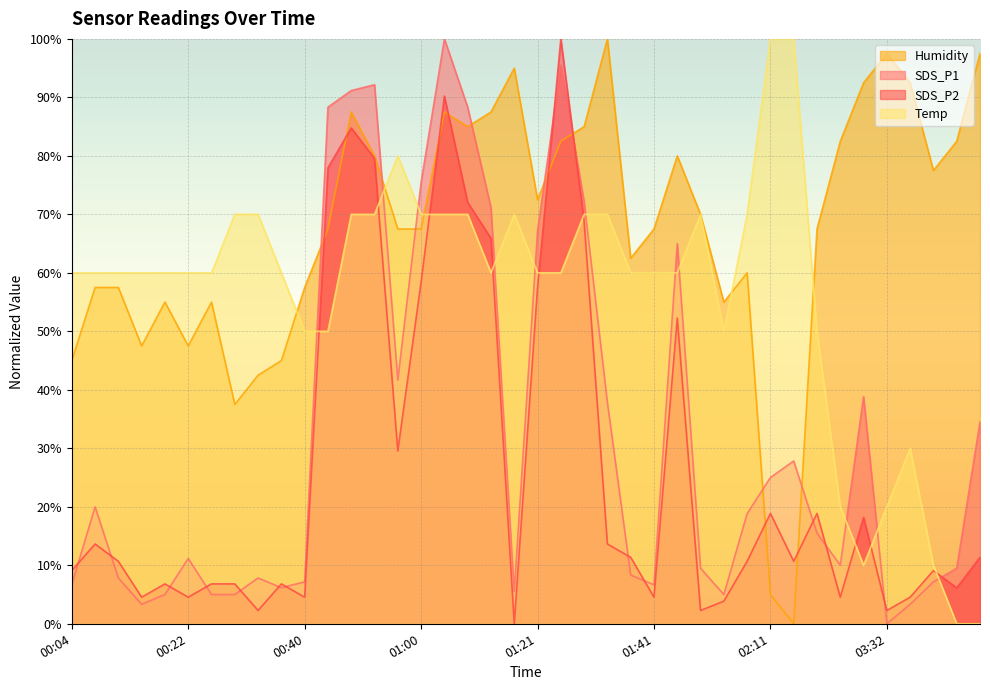

Which category has the lowest value in the SDS_P2 series?

01:18